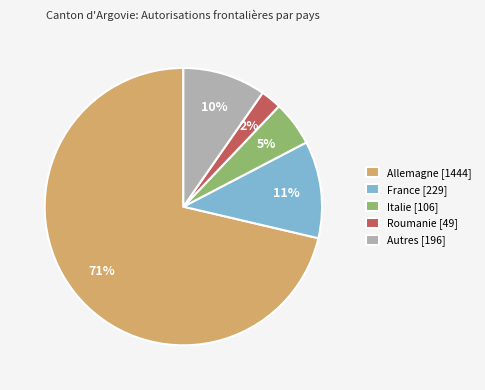

To the nearest percent, what is the combined percentage of Allemagne [1444] and Roumanie [49]?

74%